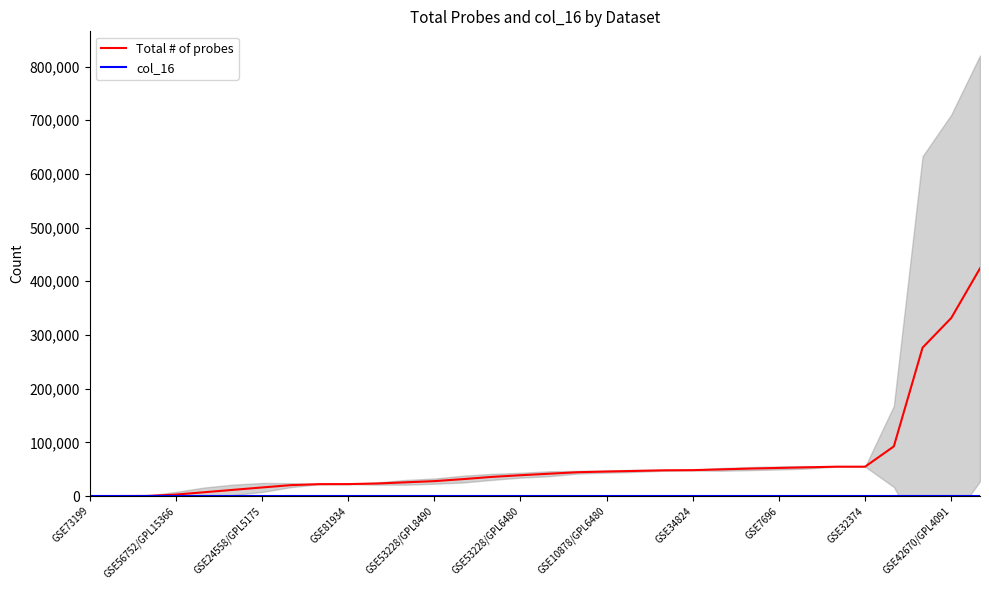

Read the Total # of probes value at GSE81934.

22236.4